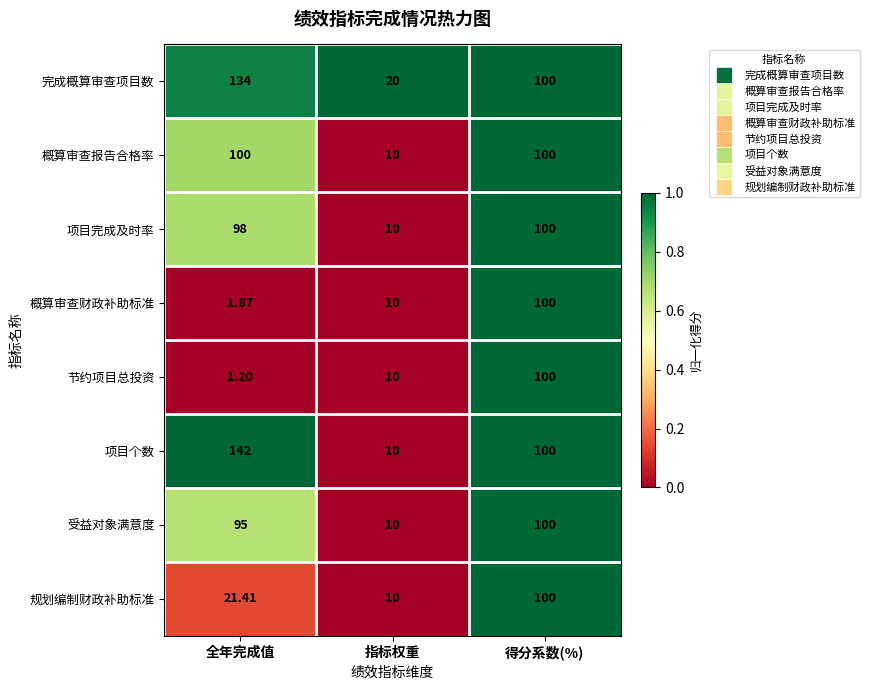

At which category is the sum across all series the highest?

得分系数(%)